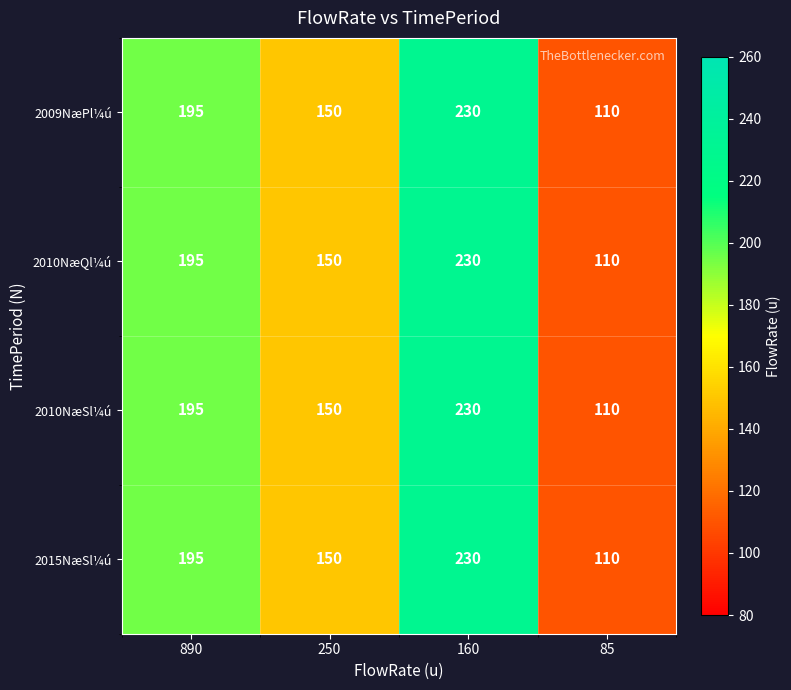

How many categories are shown in the chart?

4